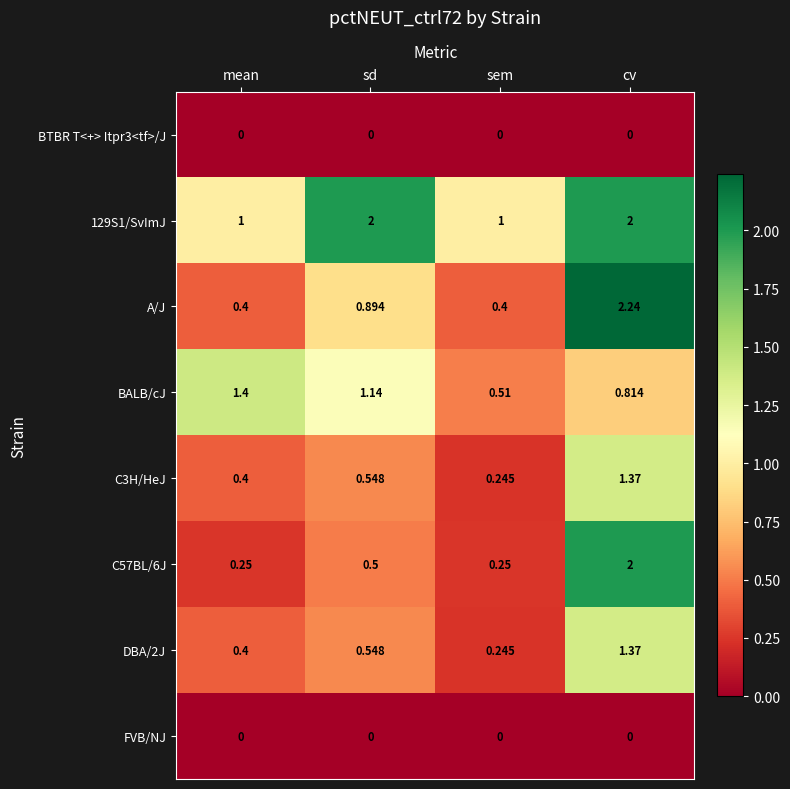

Which label corresponds to the largest value in the chart?

cv